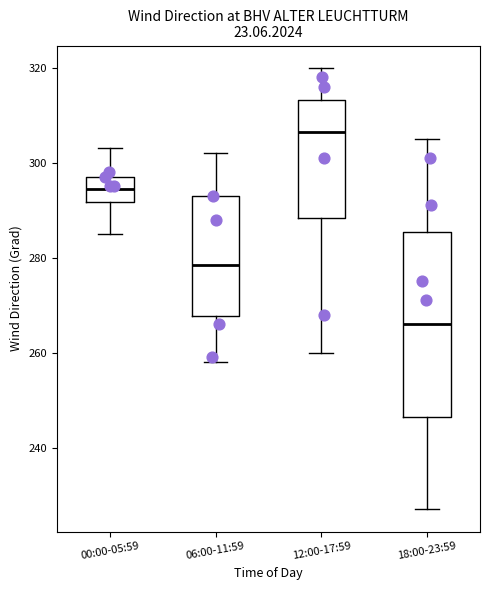

Reading left to right, transcribe this box plot: for each box, give where its median line is, the range the box spans, and where its two whiskers end, as read against the y-axis. The values are not printed on the chart, so give them approximately, as read against the axis.

00:00-05:59: median 294, box 292 to 298, whiskers 286 to 304
06:00-11:59: median 278, box 268 to 294, whiskers 258 to 302
12:00-17:59: median 306, box 288 to 314, whiskers 260 to 320
18:00-23:59: median 266, box 246 to 286, whiskers 228 to 306